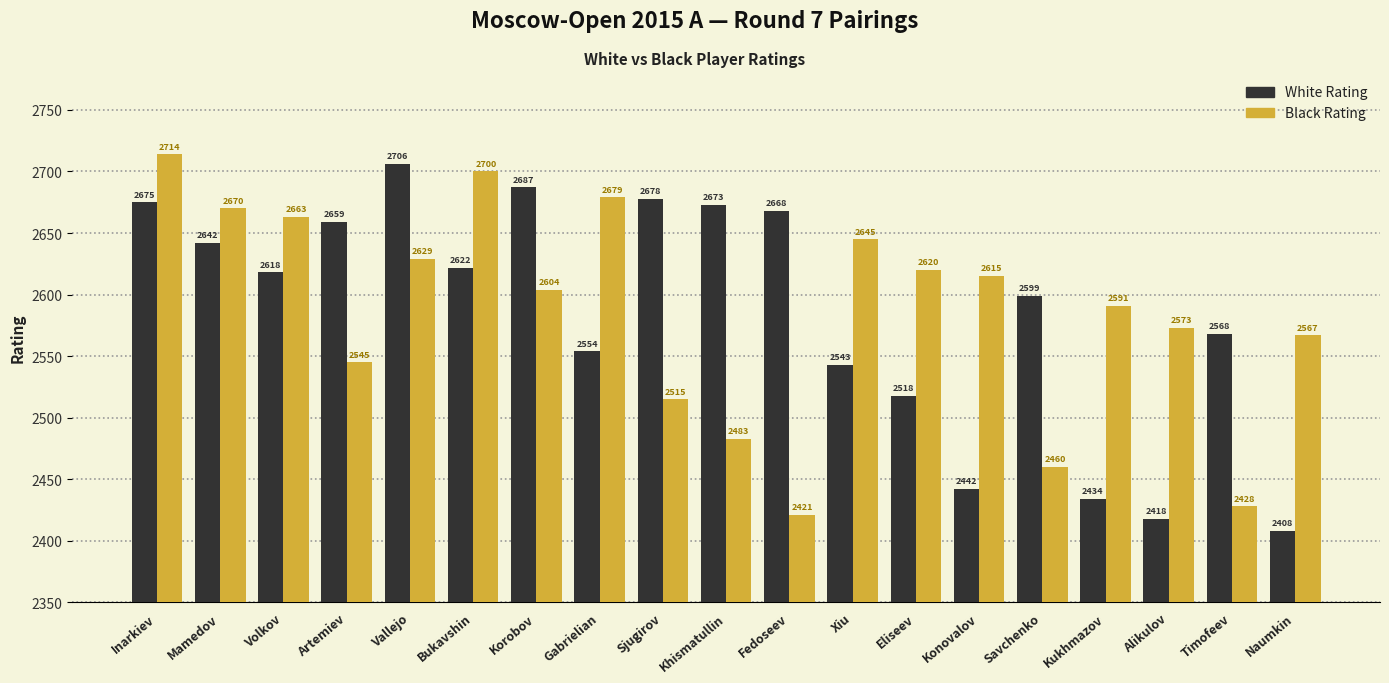

At Gabrielian, list the series in order from largest to smallest.

Black Rating, White Rating